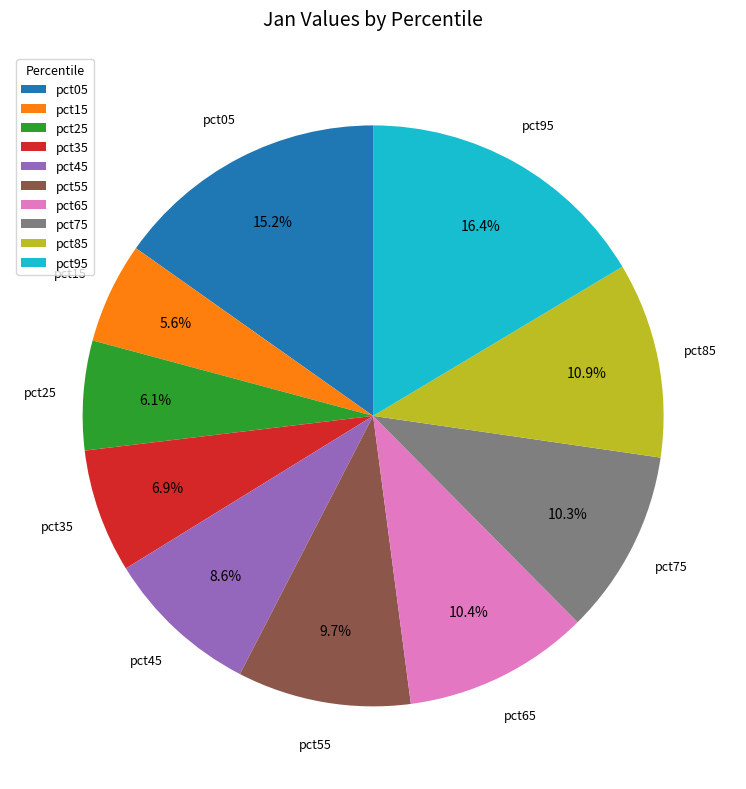

How many slices are in this pie chart?

10